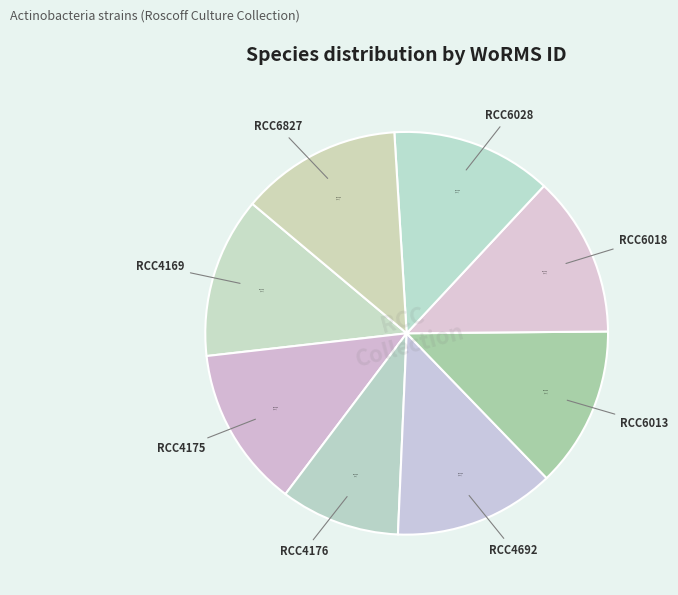

Does RCC4169 represent more than half of the total?

No